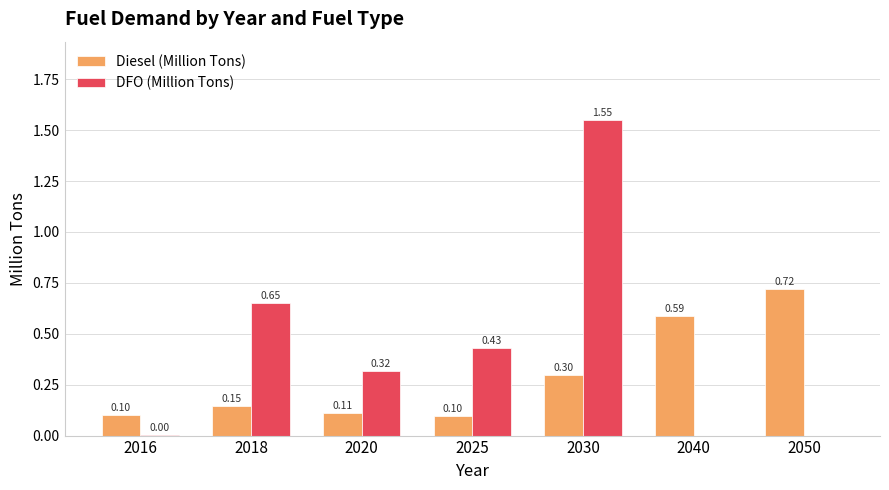

What is the sum of all Diesel (Million Tons) values?

2.1